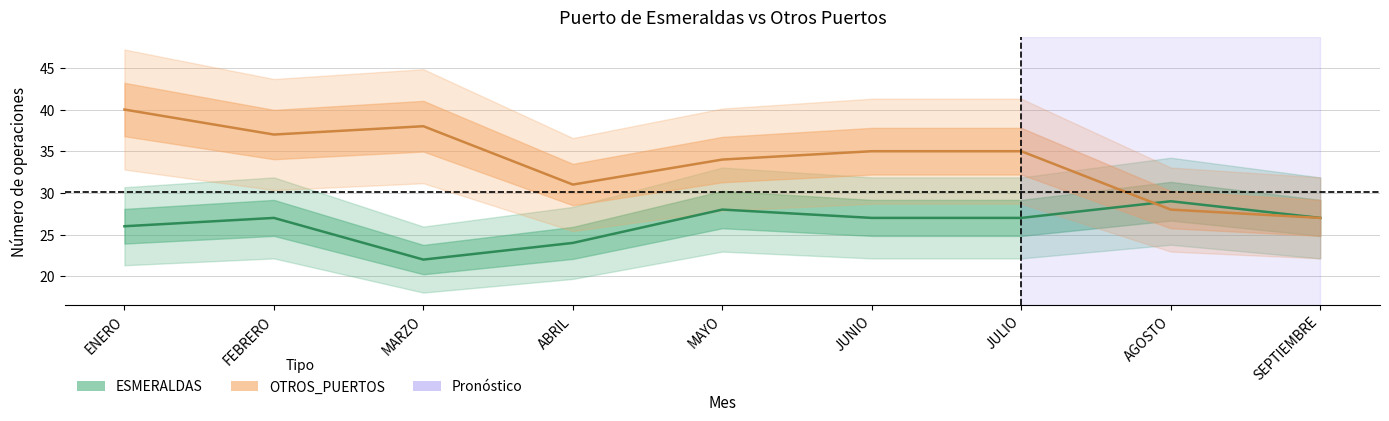

How many interior local peaks does the ESMERALDAS series have?

3